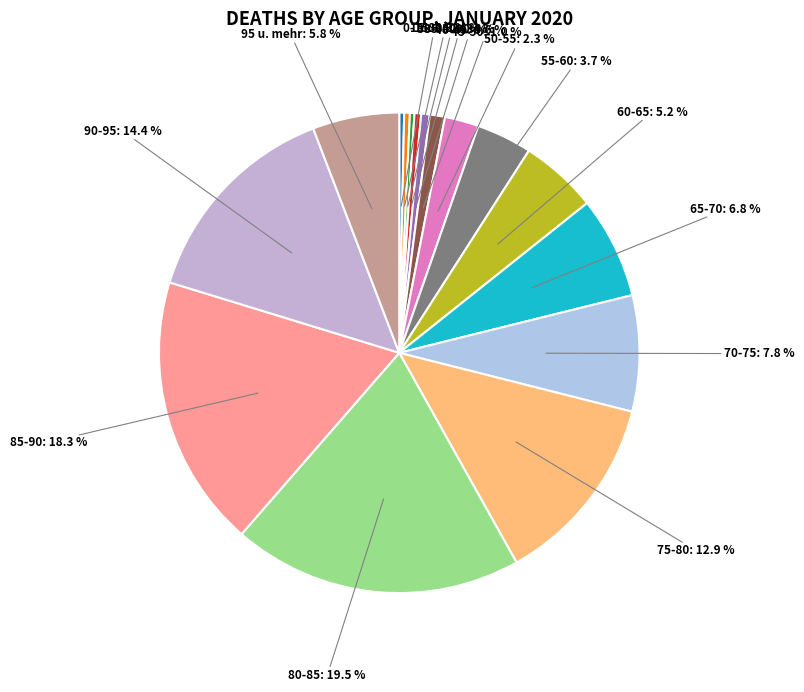

Count the number of slices in the pie.

16